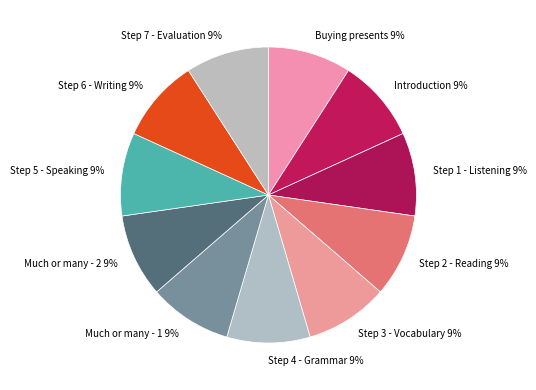

Is it true that Step 1 - Listening is 19% of the pie?

False